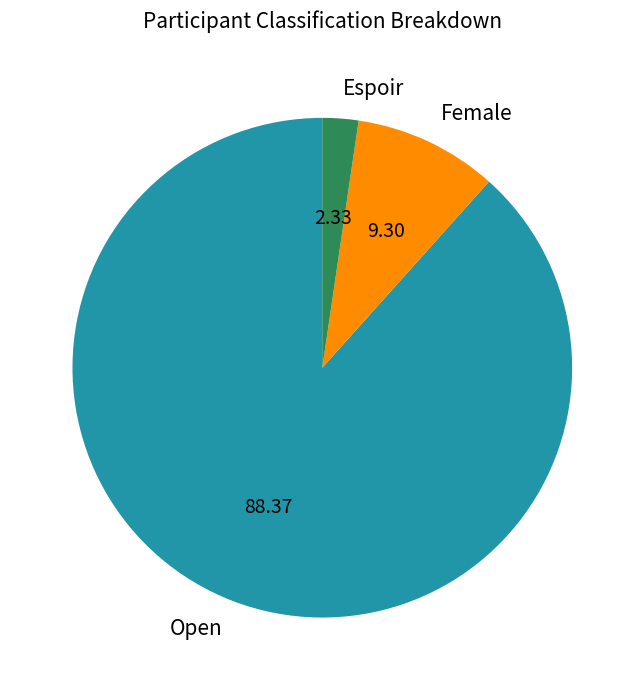

Is it true that Female is 25% of the pie?

False